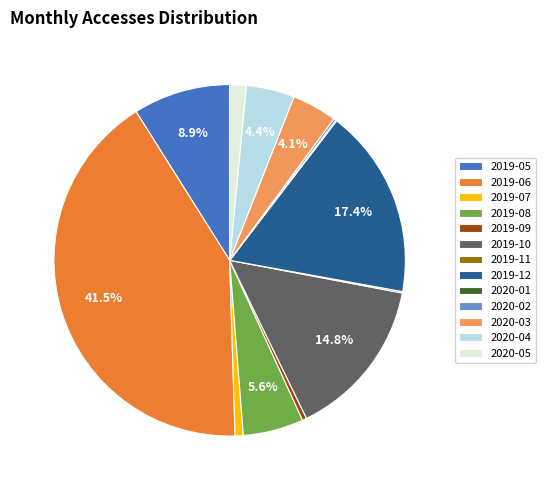

What is the largest slice in the pie chart?

2019-06